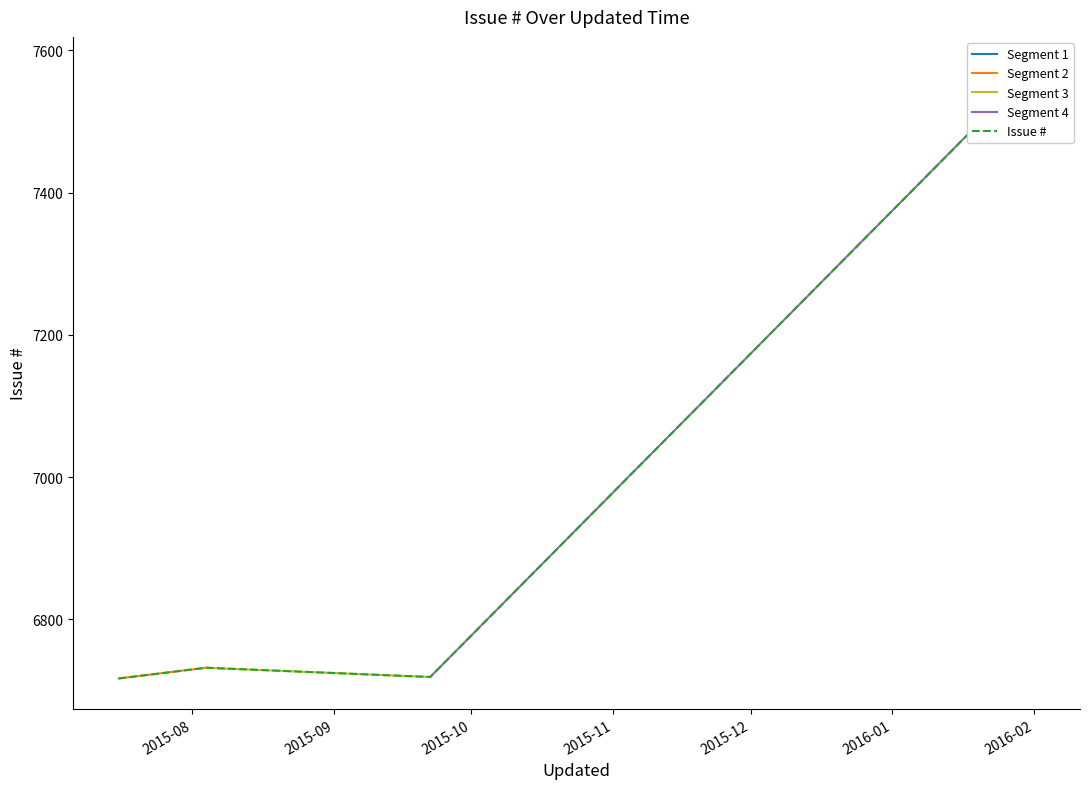

At which category does the data reach its first local peak?

2015-08-04